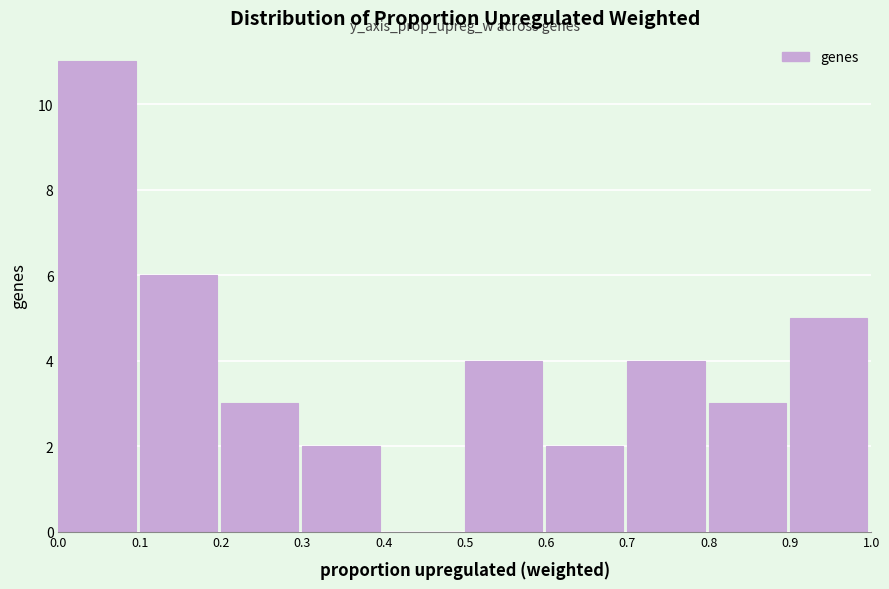

Reading left to right, transcribe this chart: for each bar, give the range it covers on the x-axis and its height. The values are not printed on the chart, so give them approximately, as read against the axis.

0.0 to 0.1: 11
0.1 to 0.2: 6
0.2 to 0.3: 3
0.3 to 0.4: 2
0.4 to 0.5: 0
0.5 to 0.6: 4
0.6 to 0.7: 2
0.7 to 0.8: 4
0.8 to 0.9: 3
0.9 to 1.0: 5